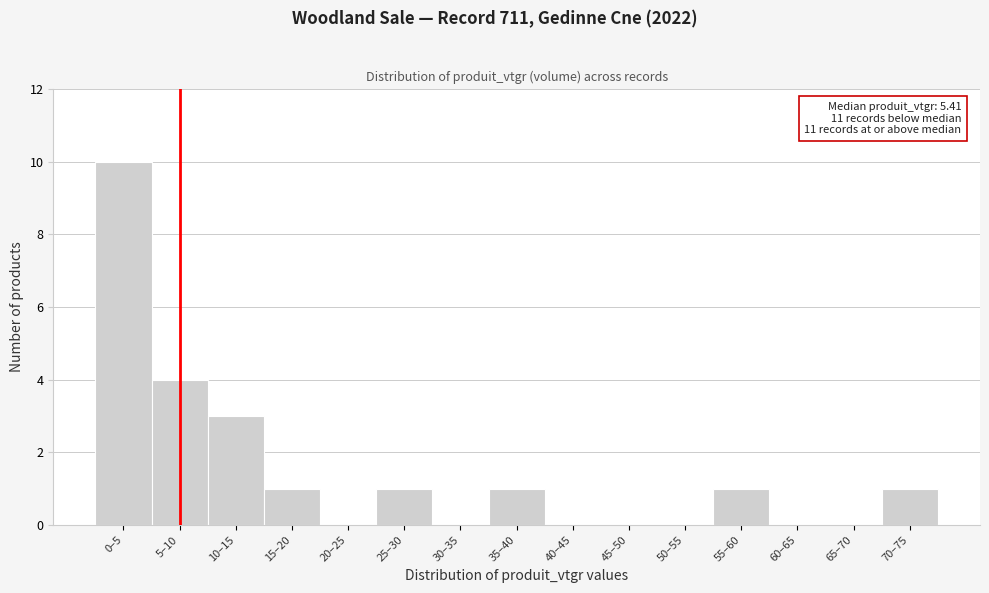

Reading right to left, extract all data points from this chart.

70–75=1	65–70=0	60–65=0	55–60=1	50–55=0	45–50=0	40–45=0	35–40=1	30–35=0	25–30=1	20–25=0	15–20=1	10–15=3	5–10=4	0–5=10